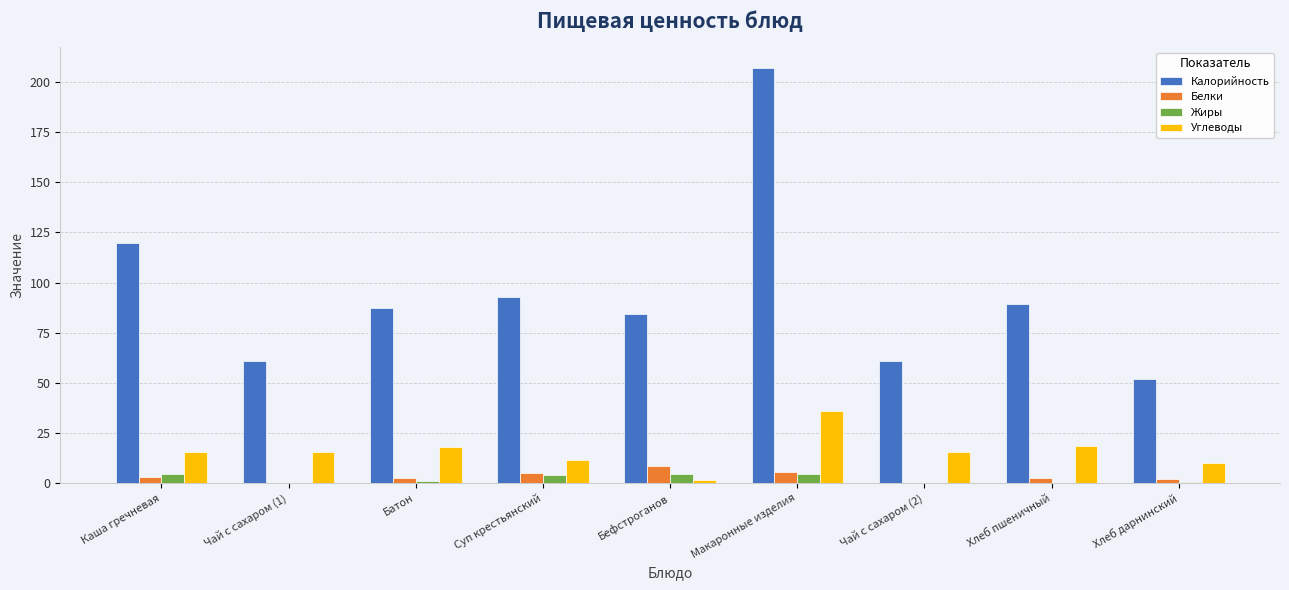

What is the greatest value displayed?

207.1